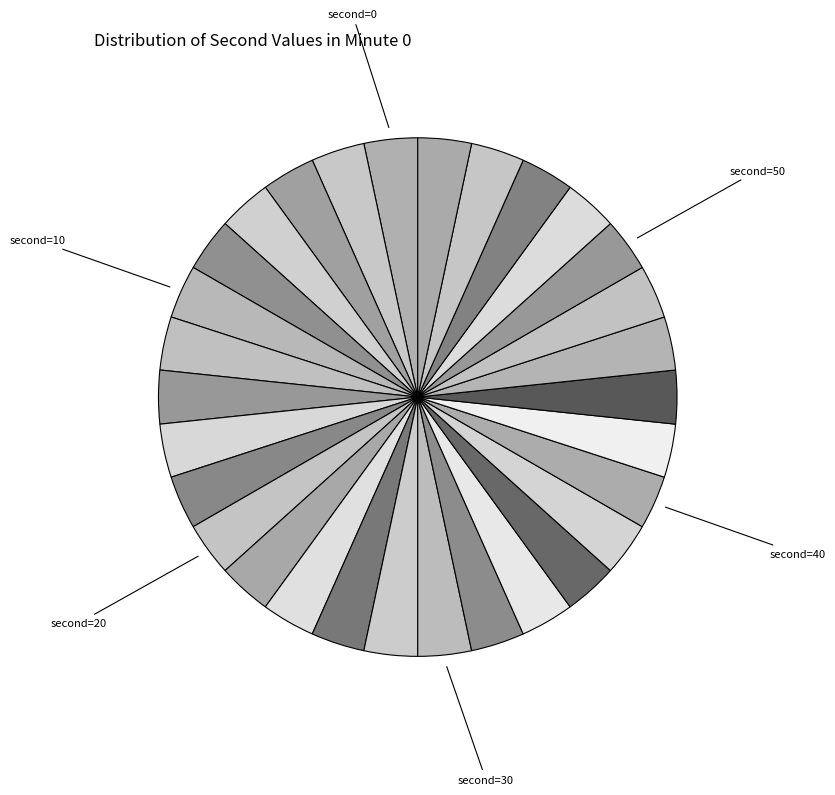

Is there any slice that represents more than half of the pie?

No